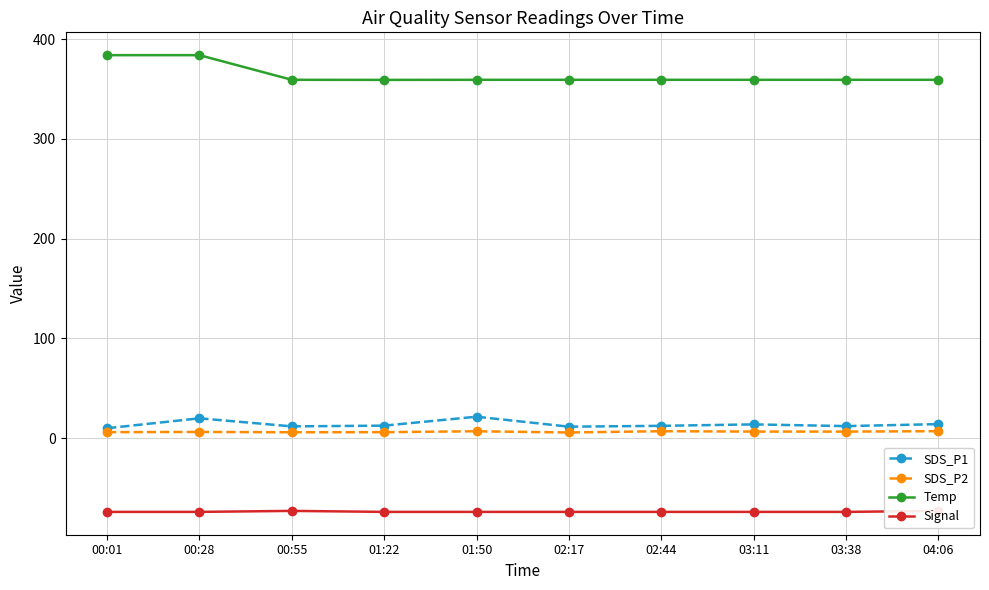

What is the spread (max minus min) of values at 00:01?

458.0